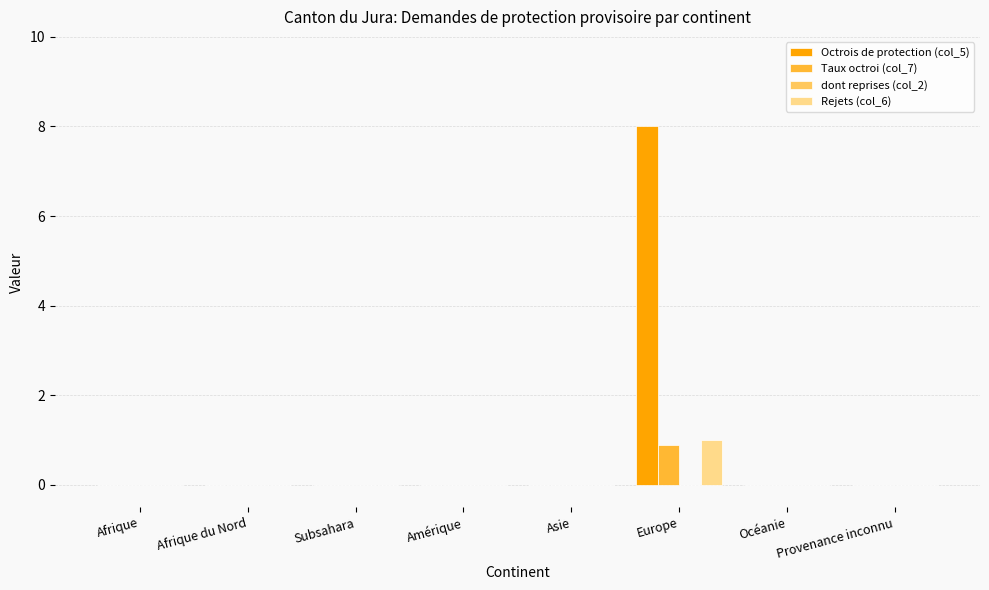

What is the sum of the Octrois de protection (col_5) values at Europe and Subsahara?

8.0